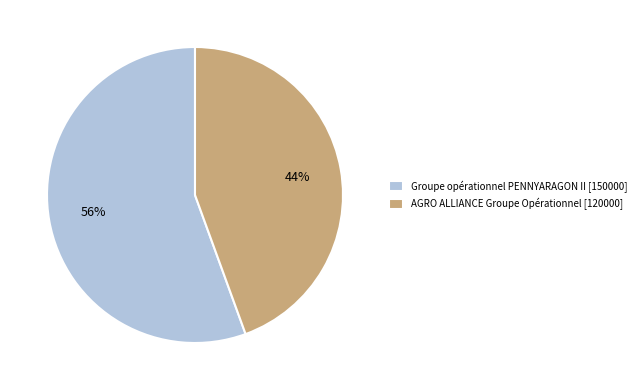

To the nearest percent, what is the combined percentage of AGRO ALLIANCE Groupe Opérationnel [120000] and Groupe opérationnel PENNYARAGON II [150000]?

100%